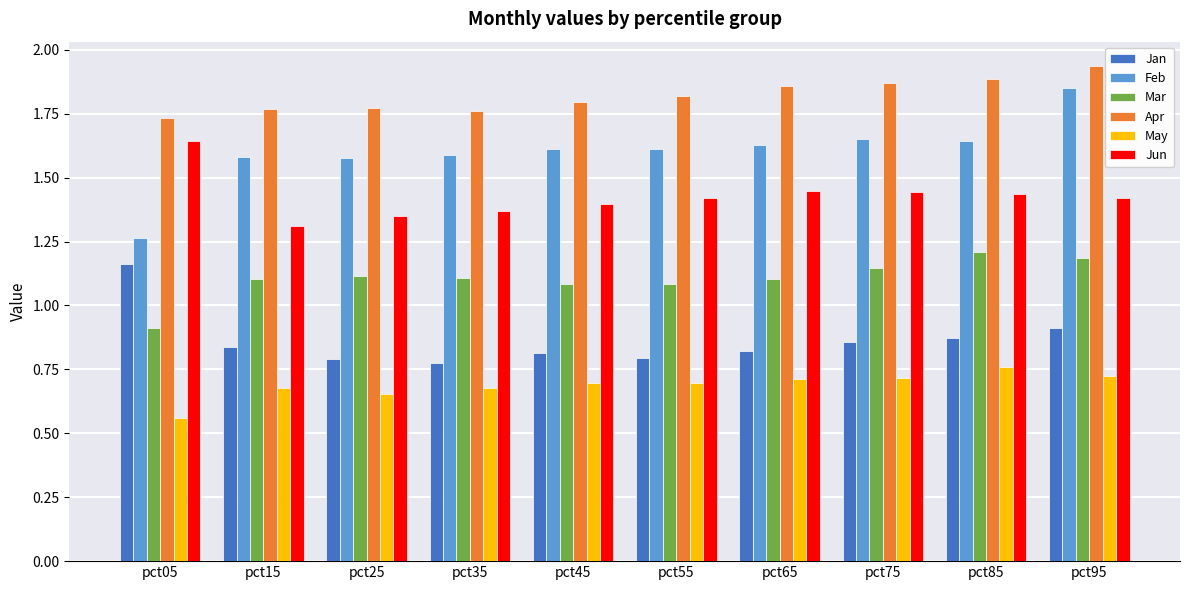

Which series has the largest total across all categories?

Apr